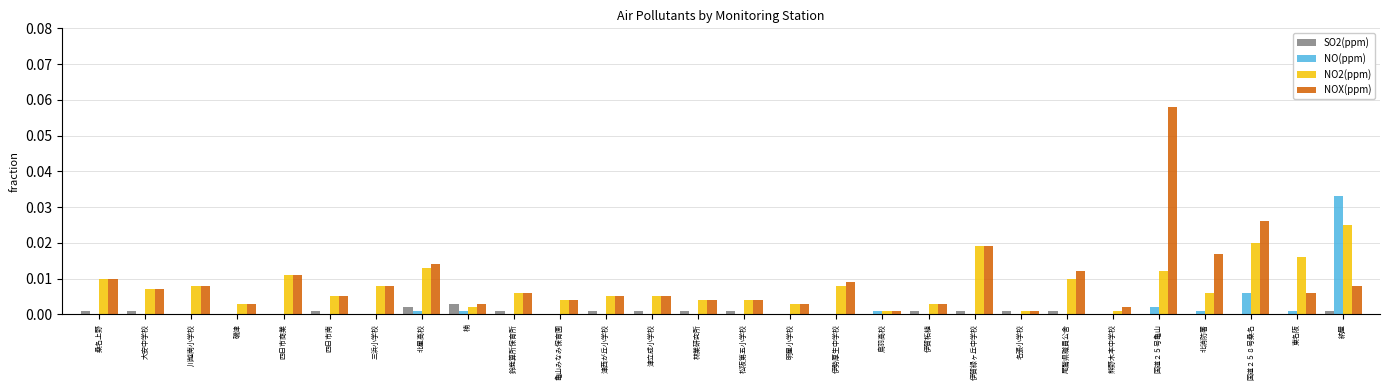

What are all the series names shown in the legend?

SO2(ppm), NO(ppm), NO2(ppm), NOX(ppm)